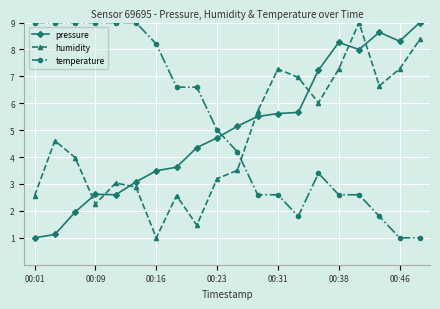

How many distinct data groups are displayed?

3